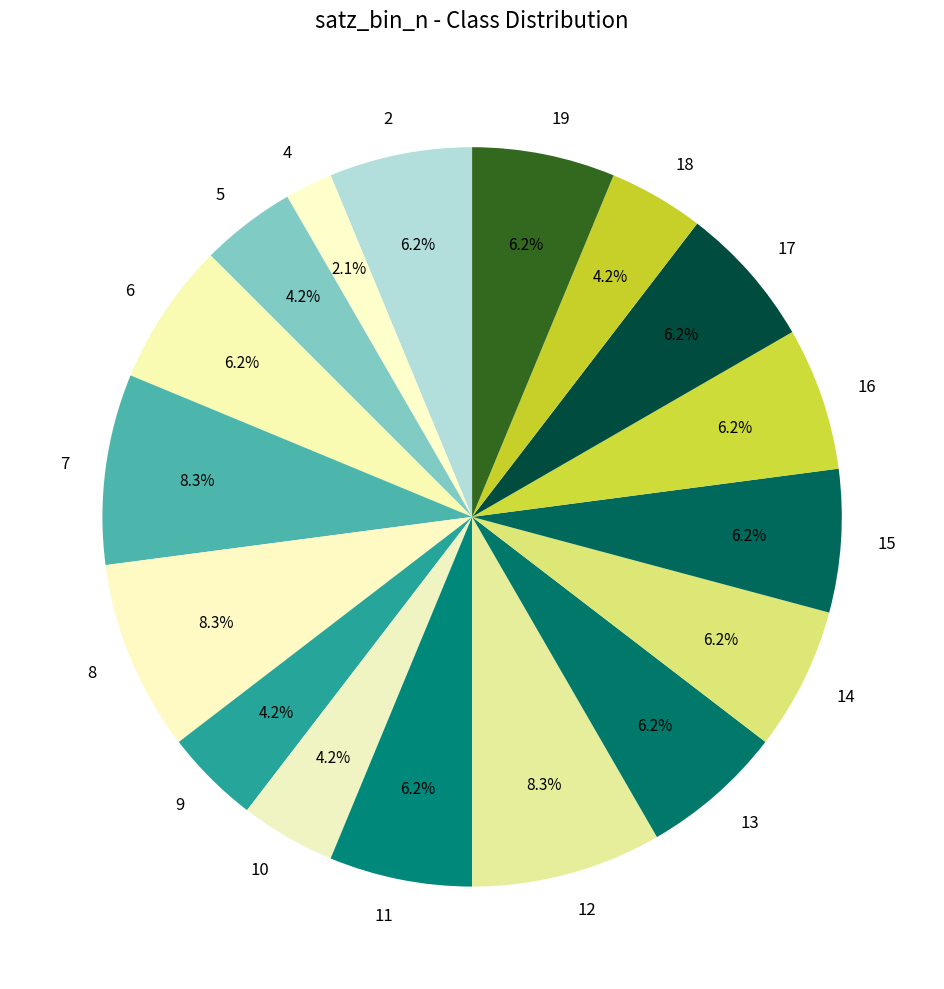

Between 5 and 4, which is larger?

5